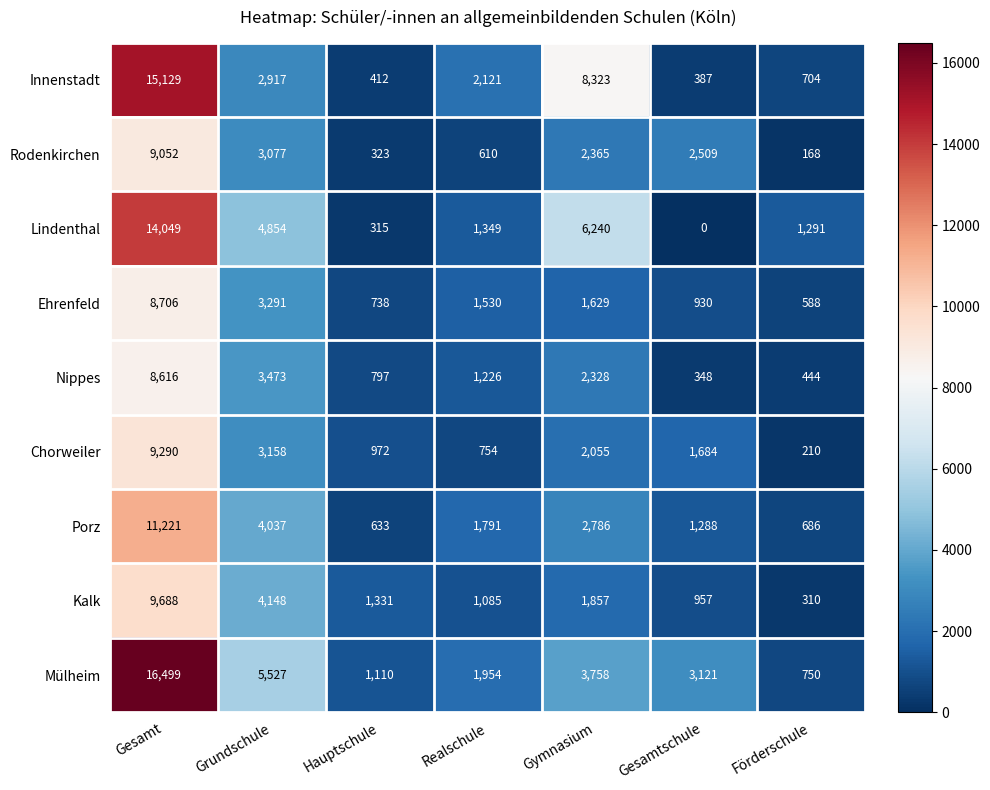

The value of Rodenkirchen at Gymnasium is 2365. True or false?

True